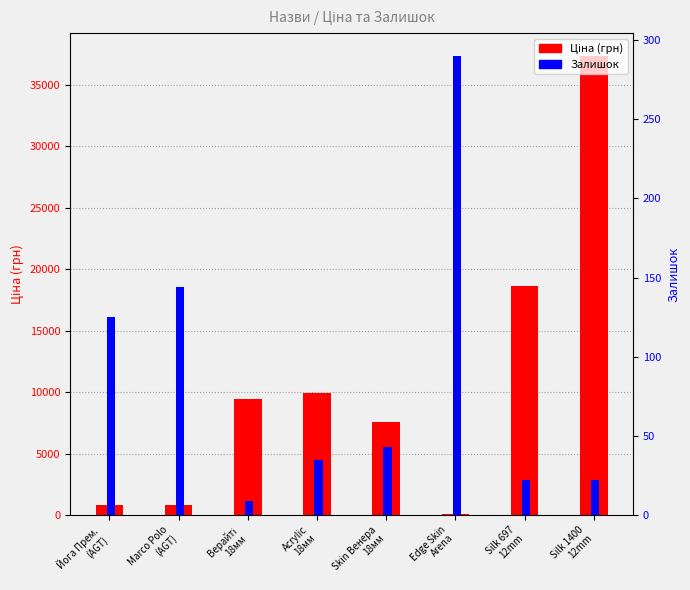

The value of Ціна (грн) at Marco Polo
(AGT) is 1247.5. True or false?

False